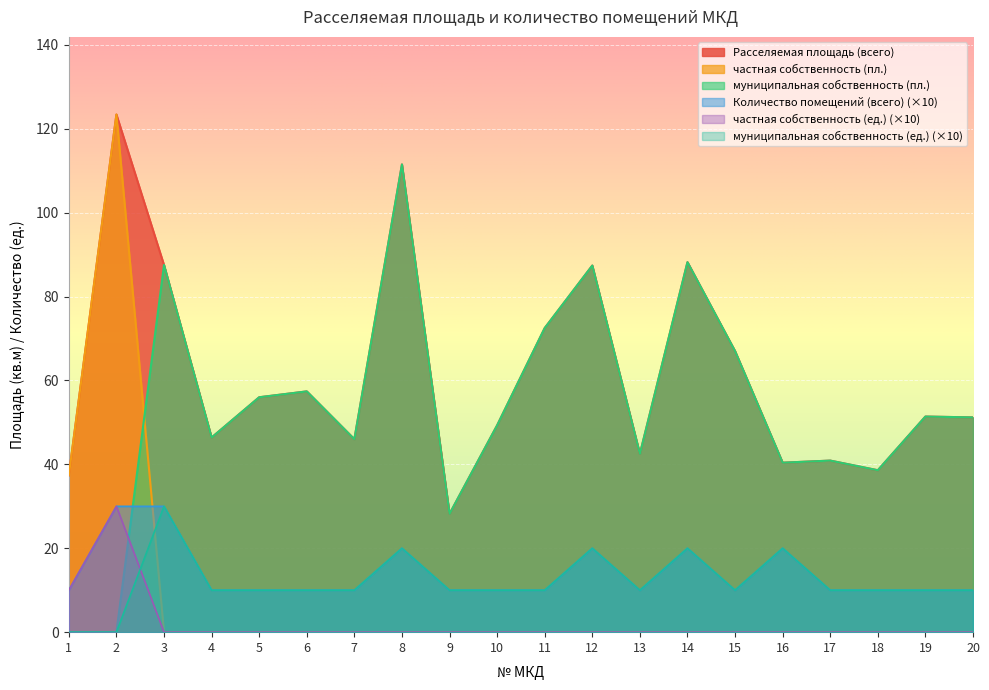

How many lines are shown in the chart?

6